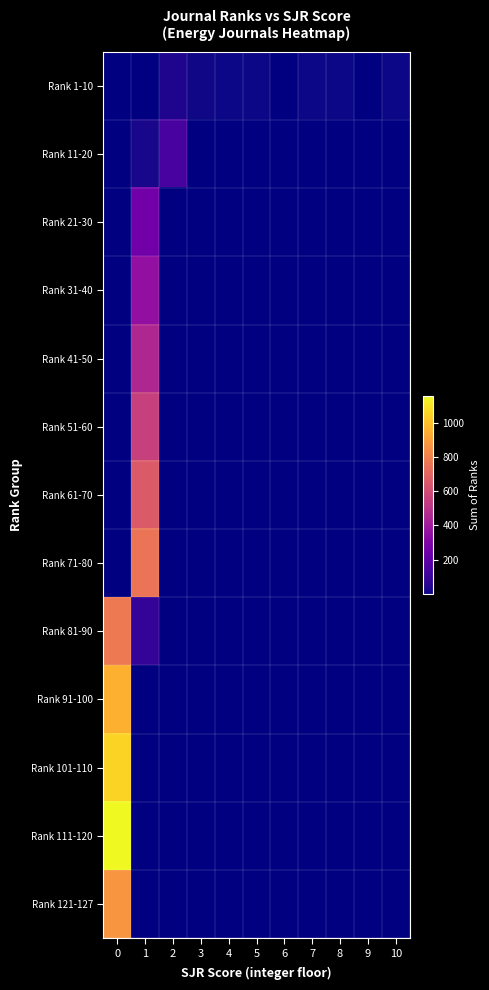

Between 4 and 10, which series saw the biggest shift?

Rank 1-10